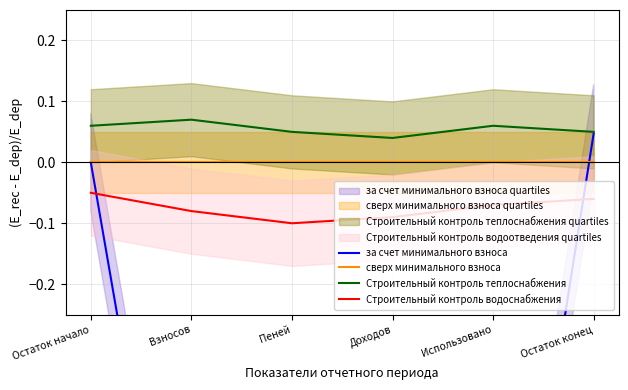

What is the value of the за счет минимального взноса point at the 3rd from the left?

-1.0